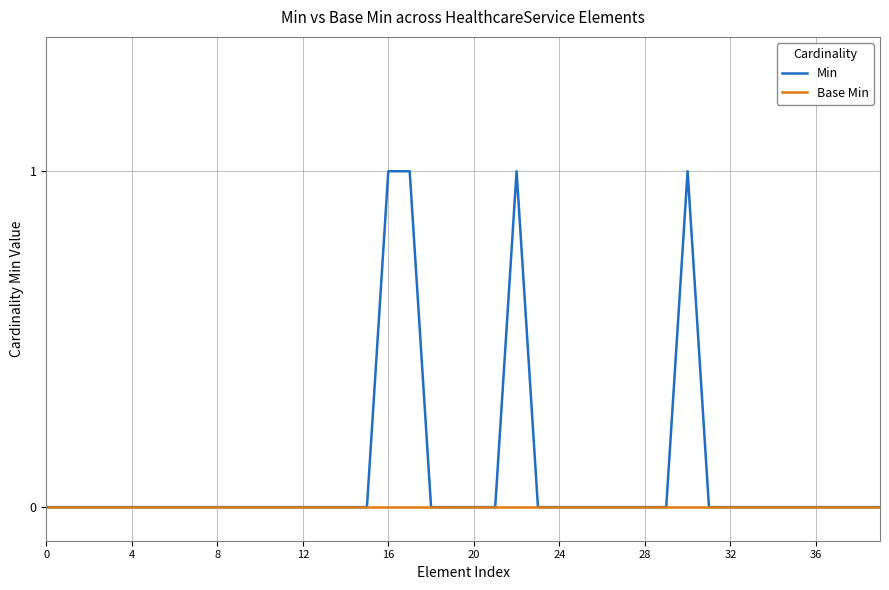

Which series has the largest total across all categories?

Min